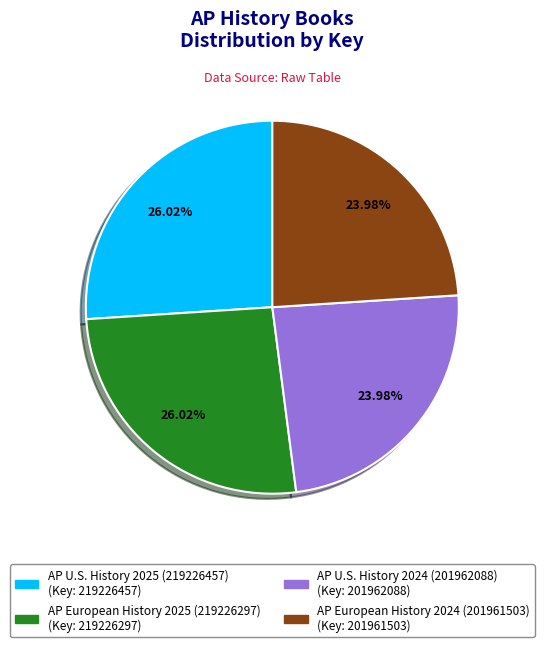

Combined, do AP European History 2024 (201961503) and AP U.S. History 2024 (201962088) account for over 50%?

No